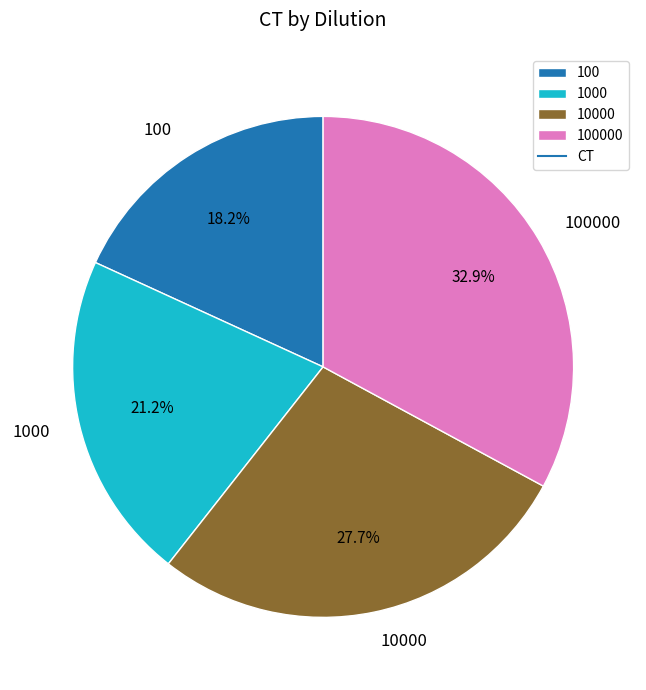

How many segments does this pie chart have?

4